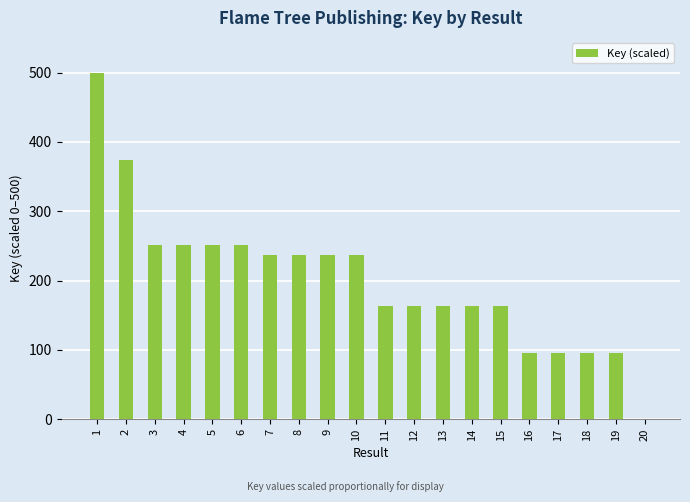

At which category does the chart reach its peak across all series?

1